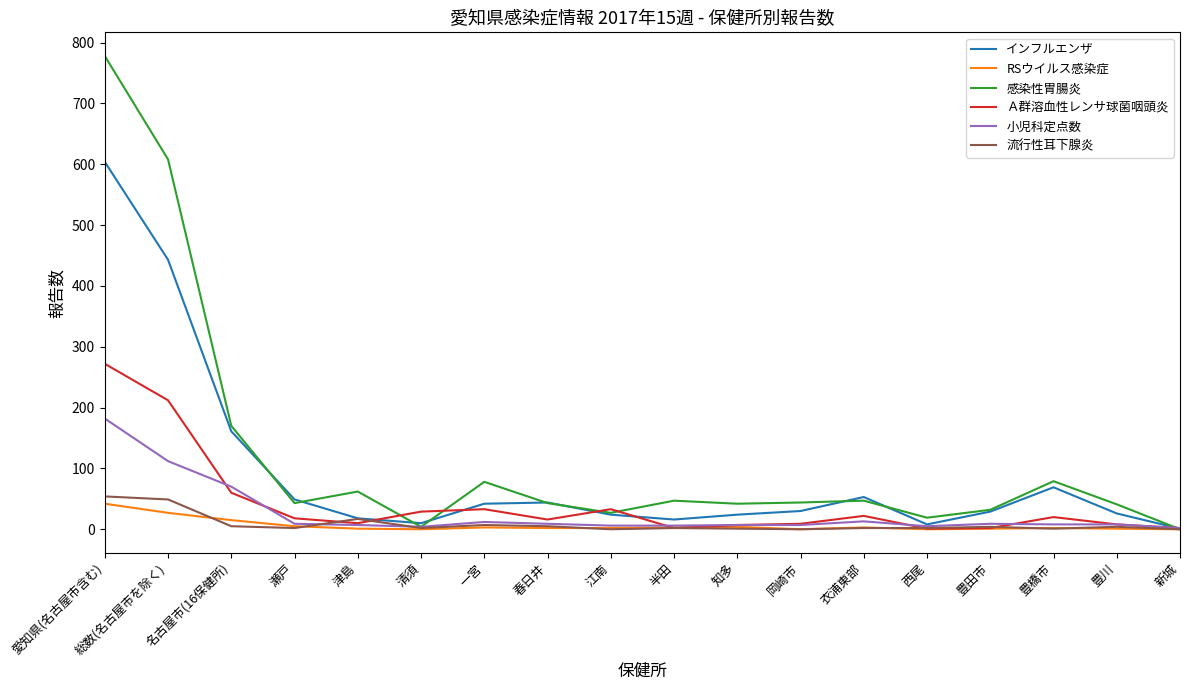

What value does the 小児科定点数 series have at 春日井?

9